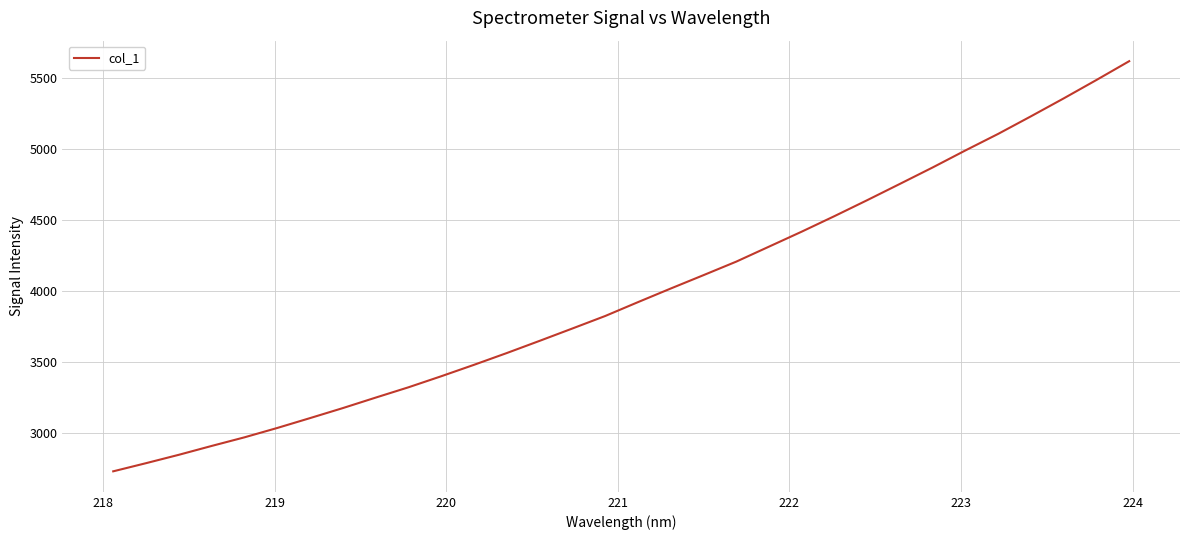

What is the smallest value displayed?

2727.2